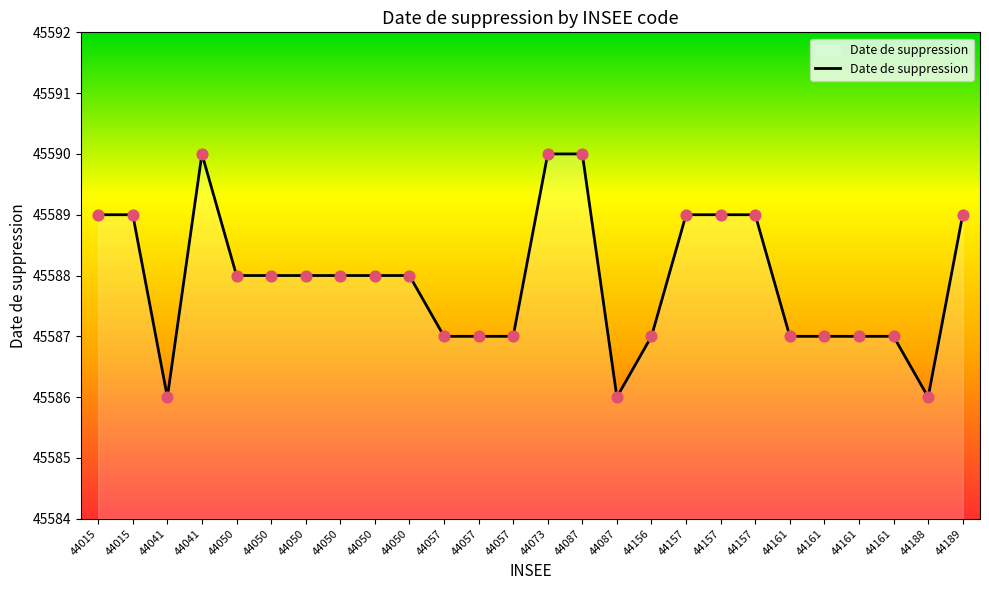

Which has a higher value, 44156 or 44050?

44050